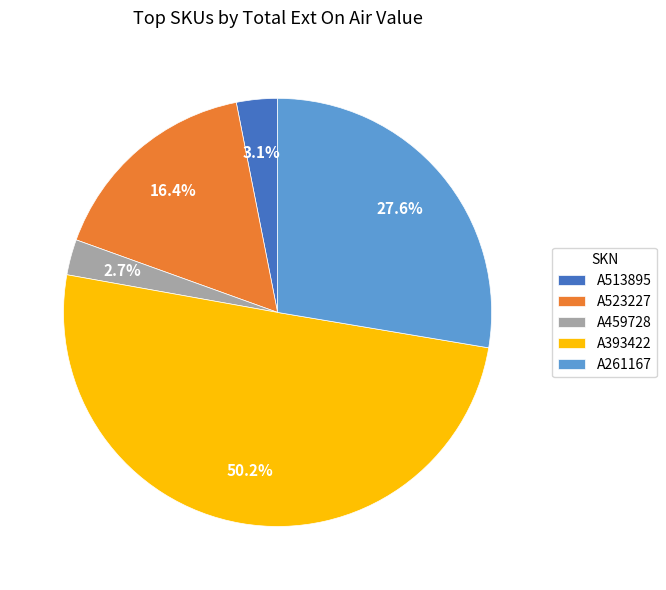

Between A523227 and A261167, which is larger?

A261167